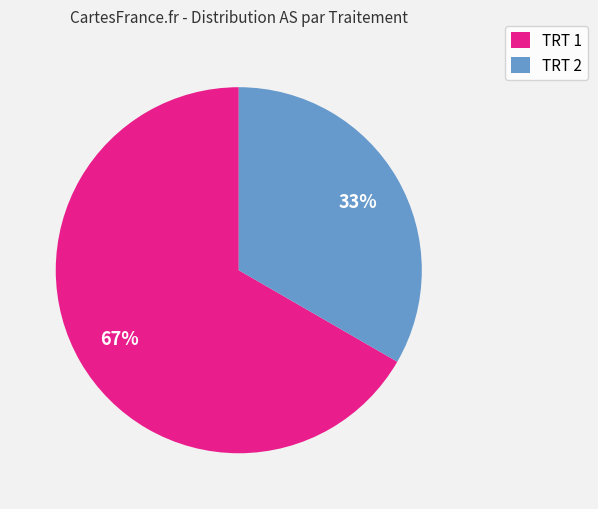

To the nearest percent, what percentage of the pie is TRT 2?

33%